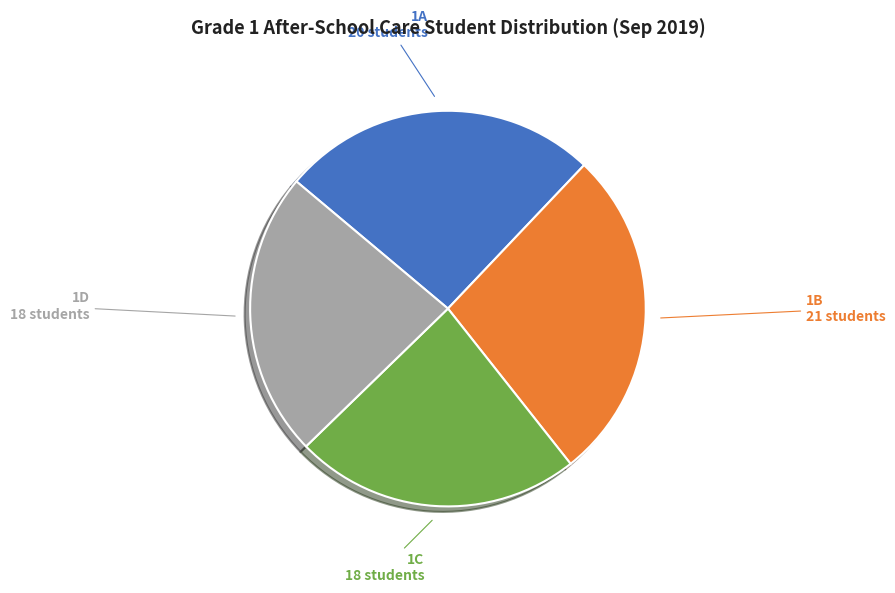

Does any single category account for the majority?

No